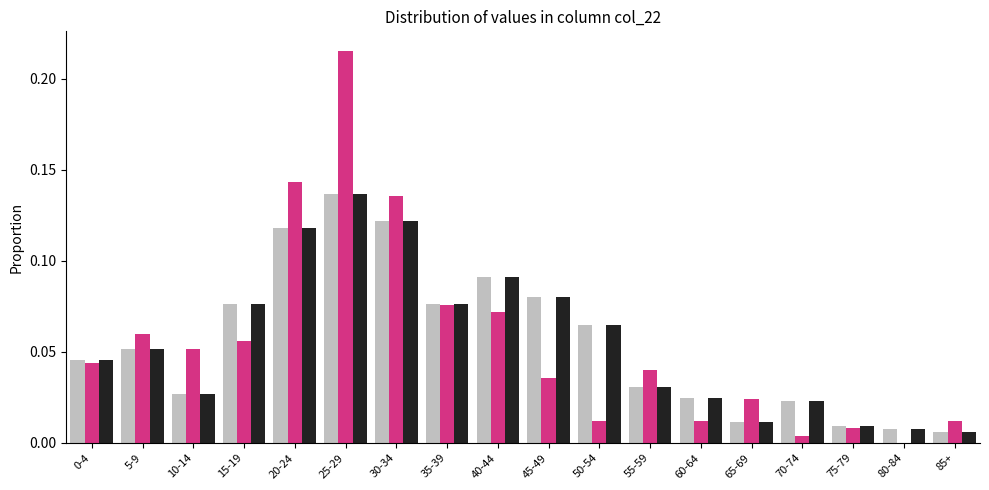

At which category is the sum across all series the highest?

25-29